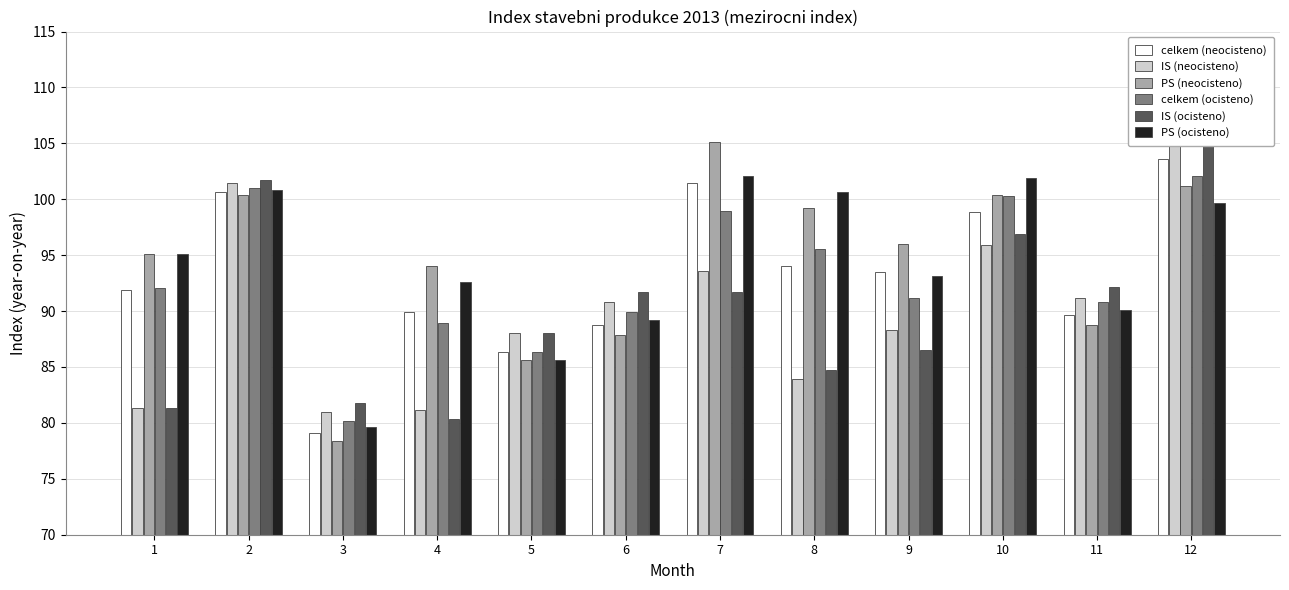

What are all the series names shown in the legend?

celkem (neocisteno), IS (neocisteno), PS (neocisteno), celkem (ocisteno), IS (ocisteno), PS (ocisteno)